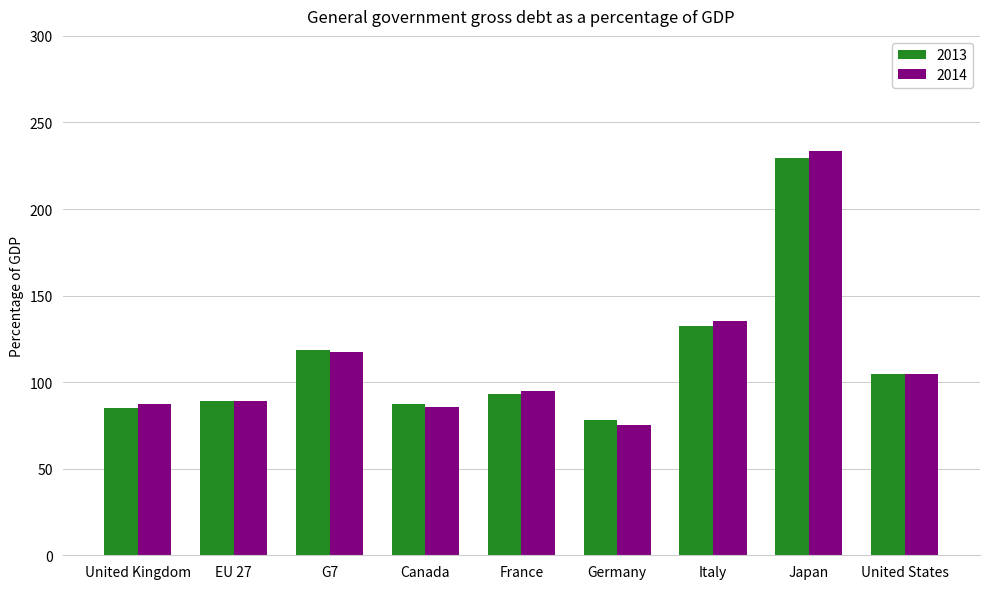

Reading right to left, list all the values displayed in this chart.

2013: 104.5	229.5	132.5	78.3	93.4	87.6	118.5	88.9	85.3
2014: 104.5	233.3	135.4	75.3	94.9	85.5	117.4	89.1	87.1